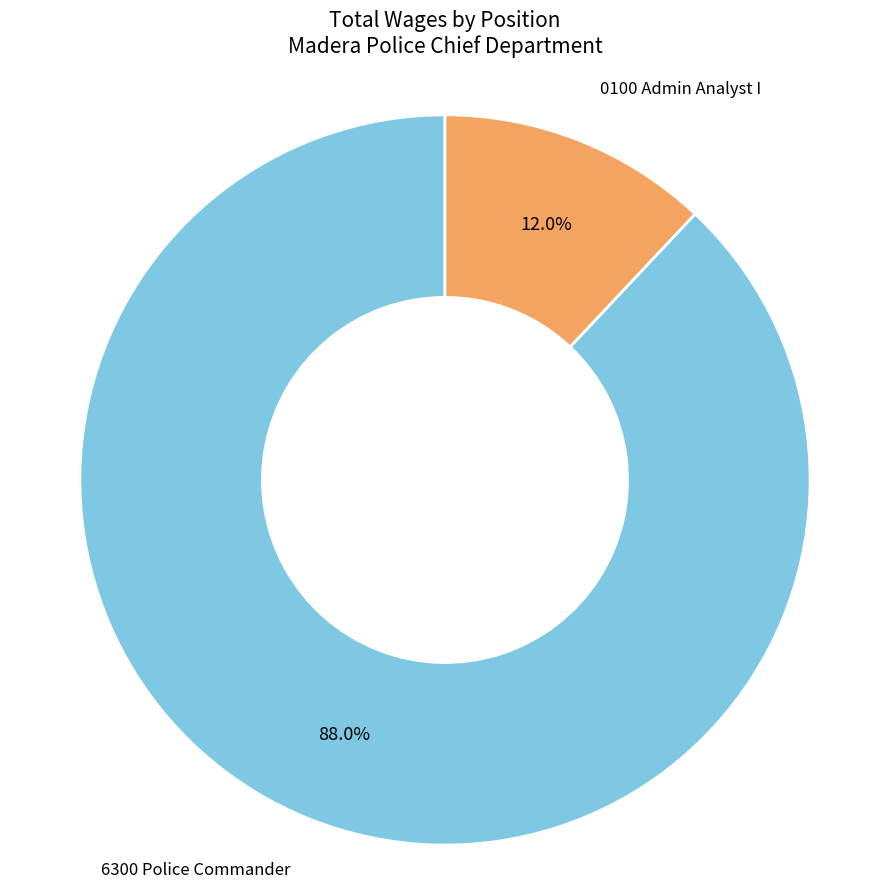

Combined, what portion of the pie is 6300 Police Commander and 0100 Admin Analyst I?

100.0%